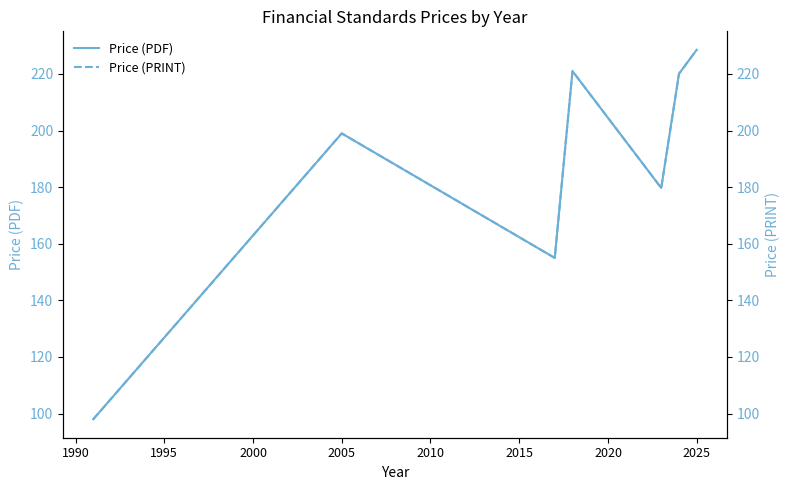

Does the chart have visible grid lines?

No